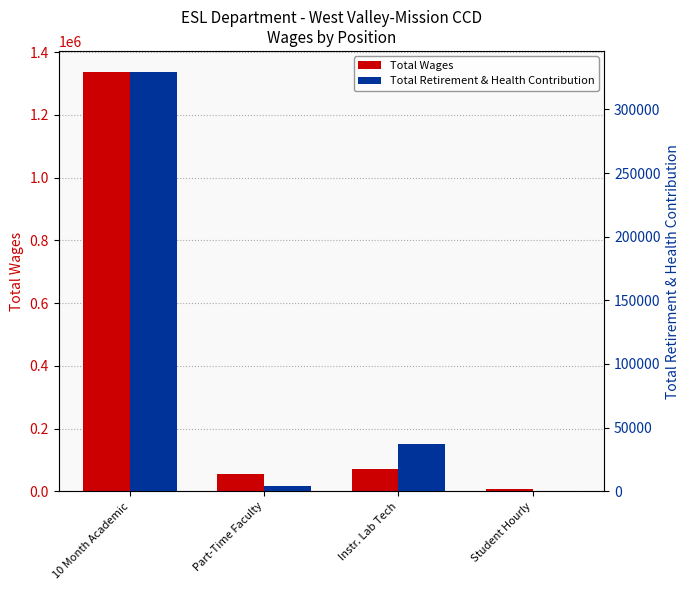

At how many categories does at least one series exceed 1066951?

1